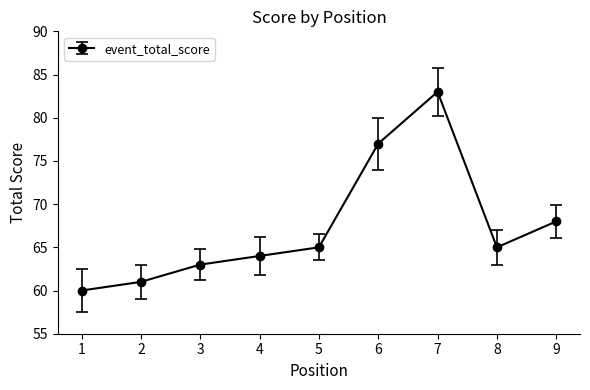

Which has a higher value, 8 or 3?

8